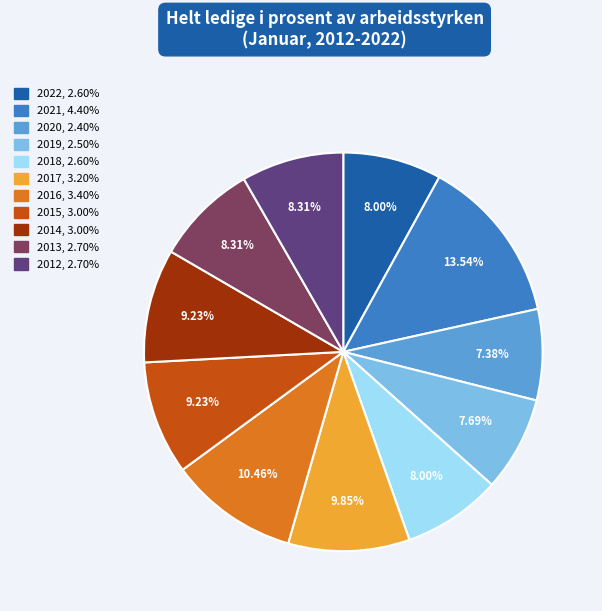

Is there any slice that represents more than half of the pie?

No